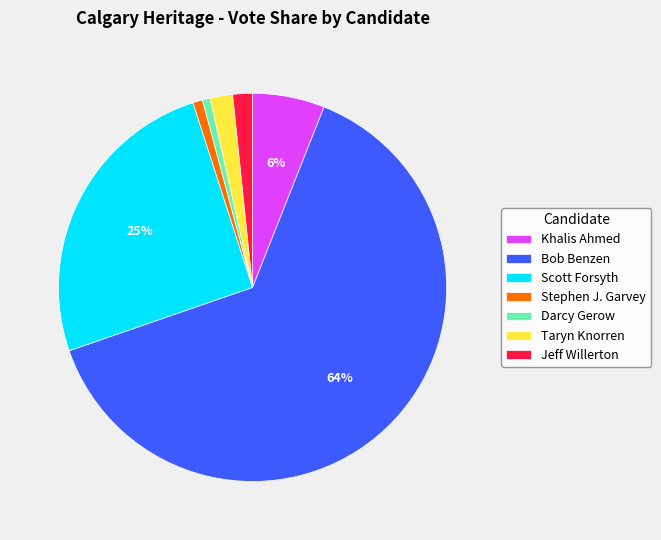

Is the sum of Darcy Gerow and Stephen J. Garvey greater than half?

No